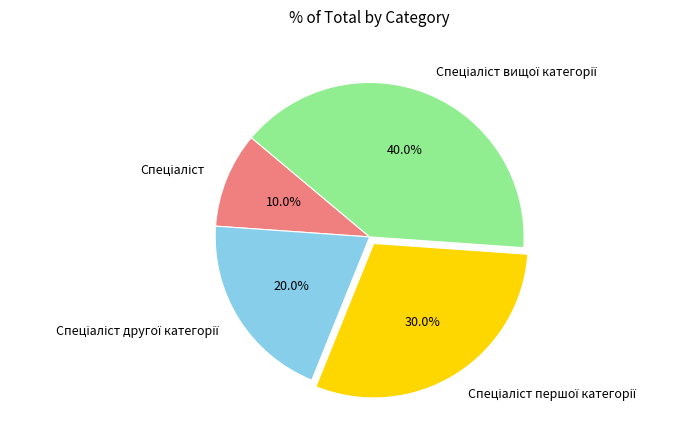

Does any single category account for the majority?

No